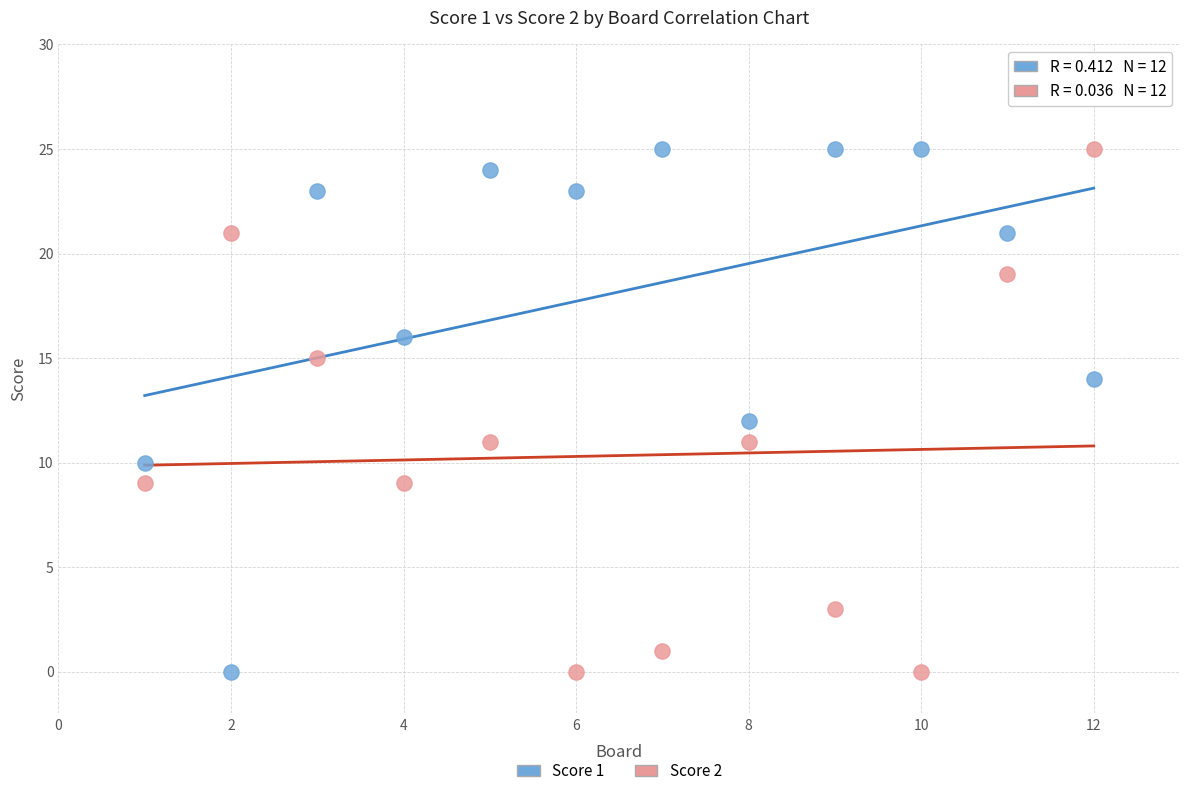

Across all data points, what is the range of X values (max minus min)?

11